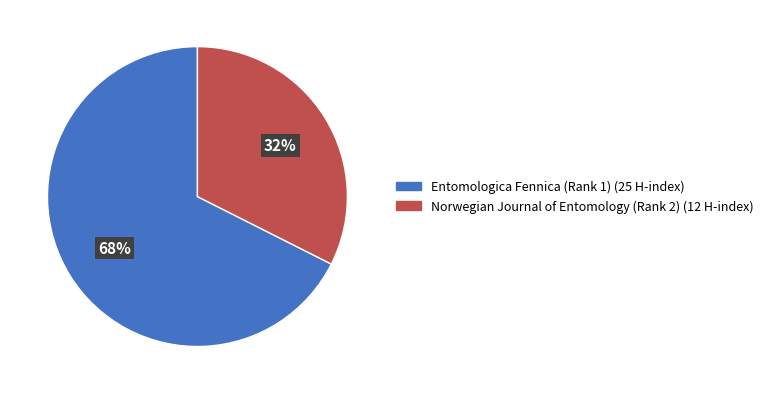

Is the sum of Entomologica Fennica (Rank 1) and Norwegian Journal of Entomology (Rank 2) greater than half?

Yes